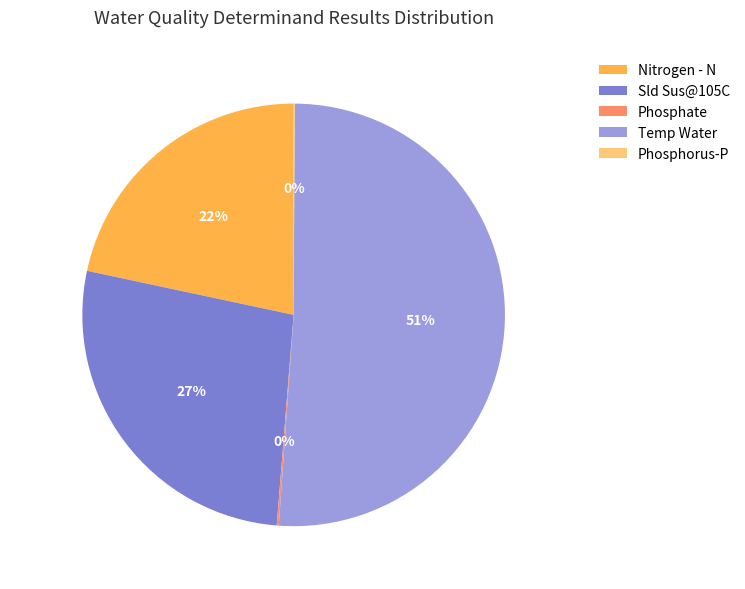

To the nearest percent, what is the average slice percentage?

20%